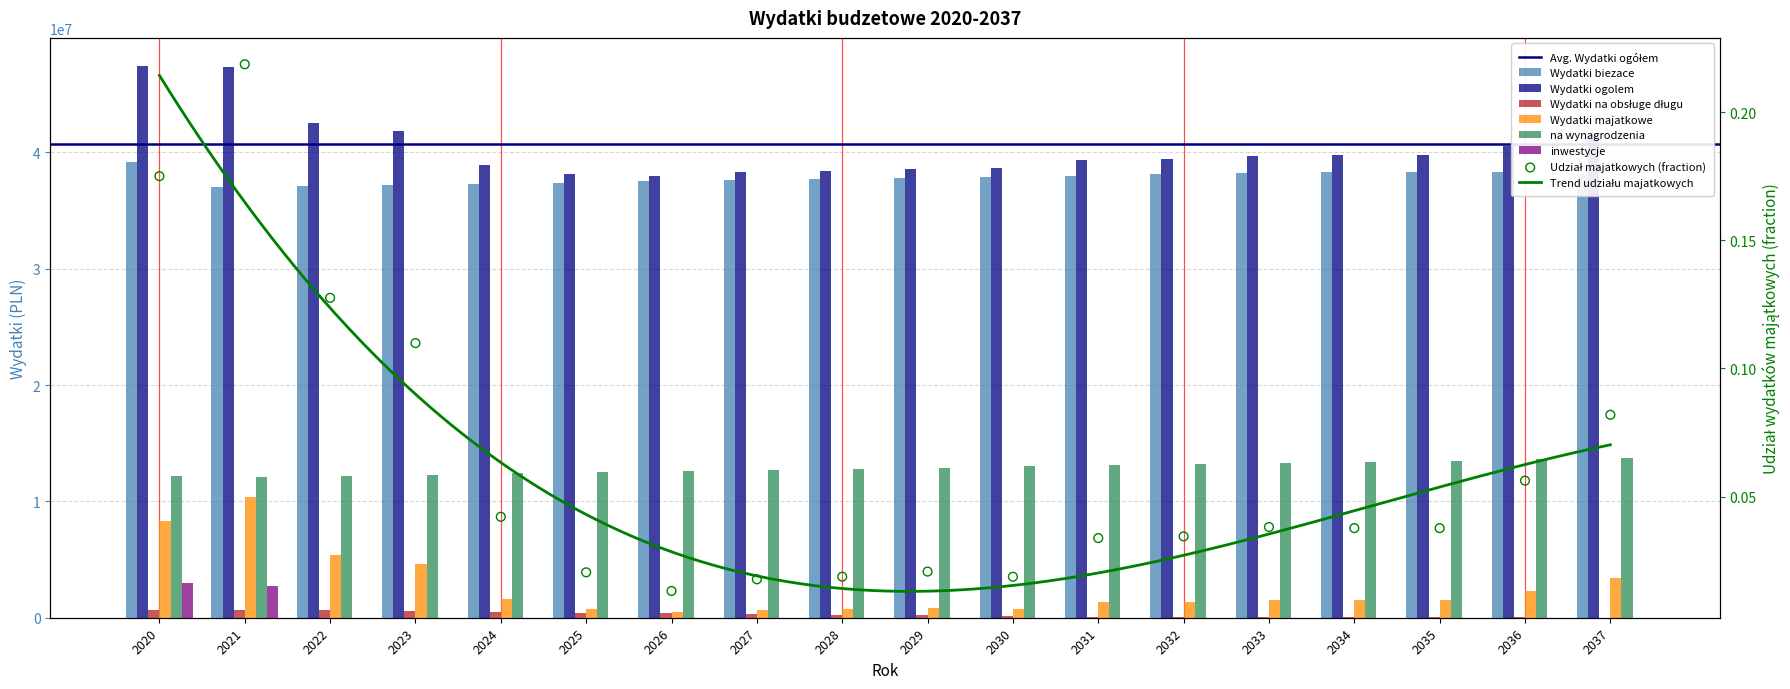

At how many categories does at least one series exceed 16801937?

18